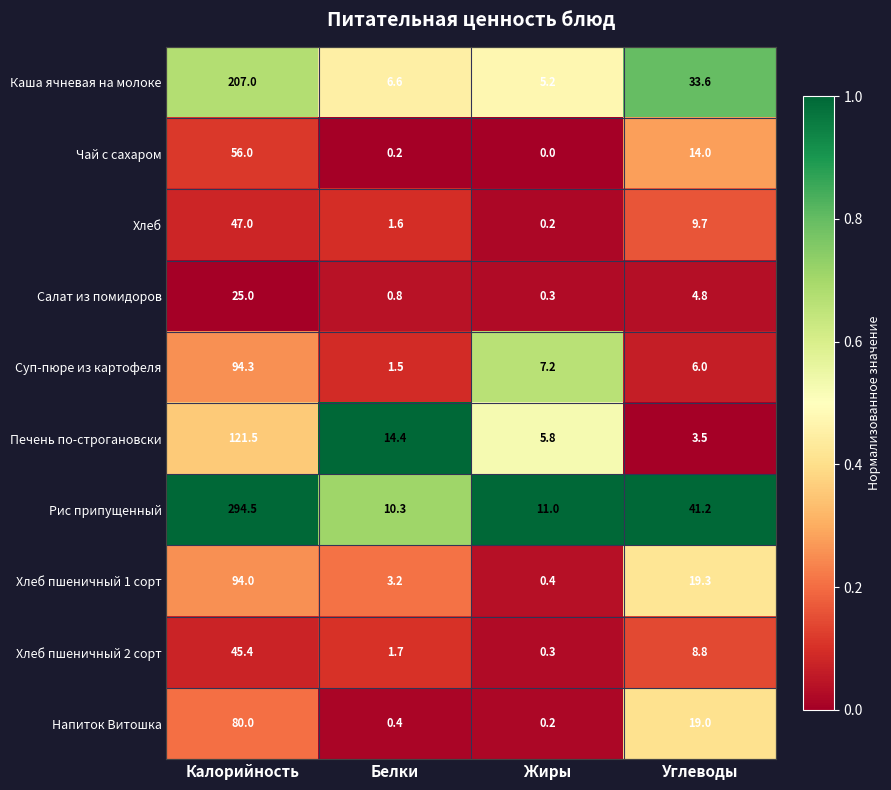

What is the sum of the Чай с сахаром values at Углеводы and Жиры?

14.0